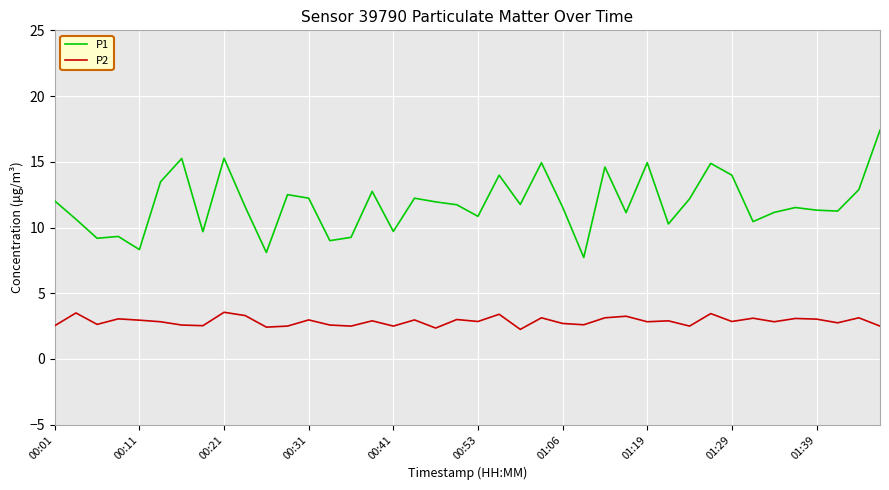

True or false: P1 and P2 intersect in this chart.

False